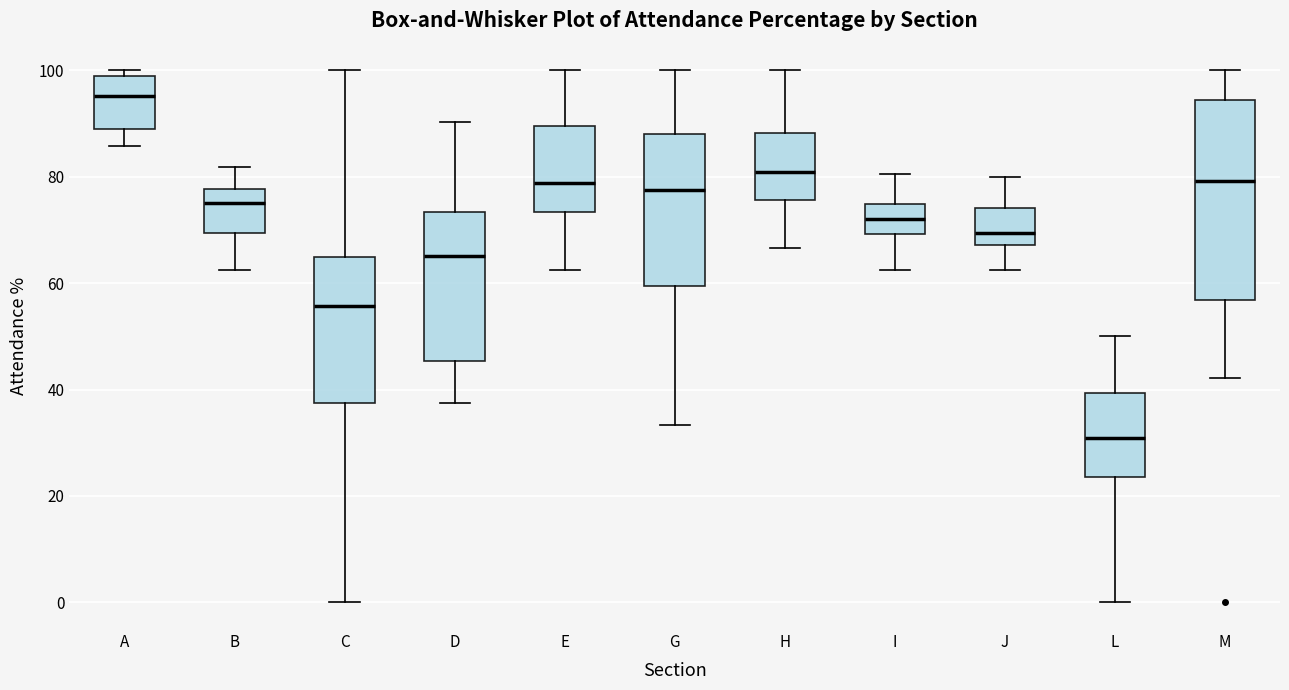

Which box's median line is the lowest?

L